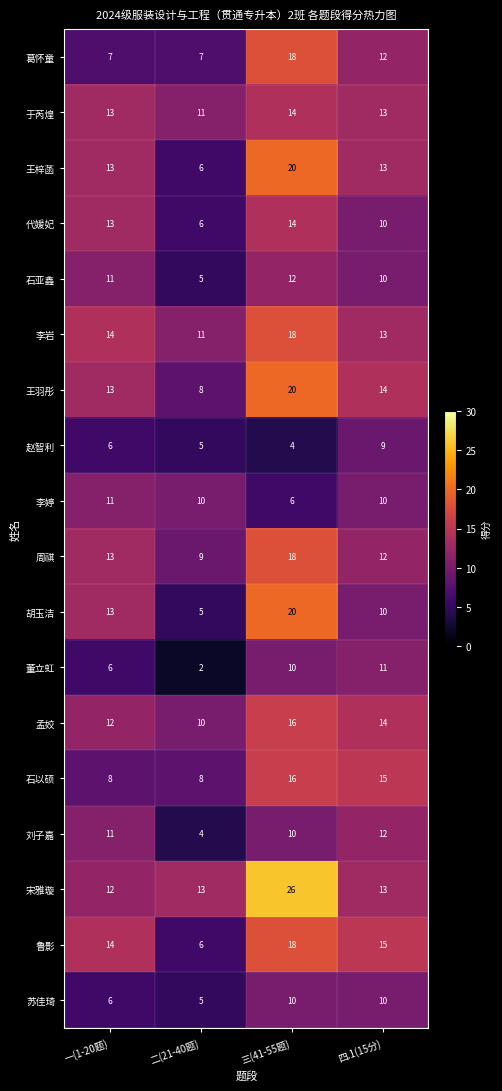

Count the number of data series in this chart.

18